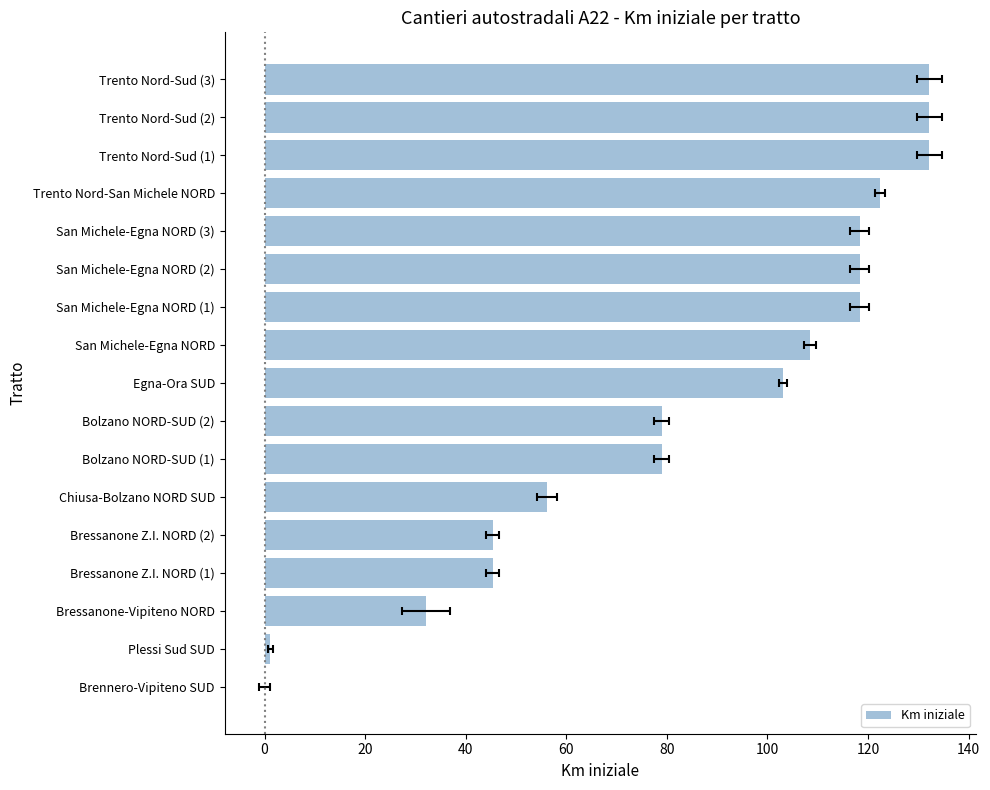

What is the maximum value shown in the chart?

132.2